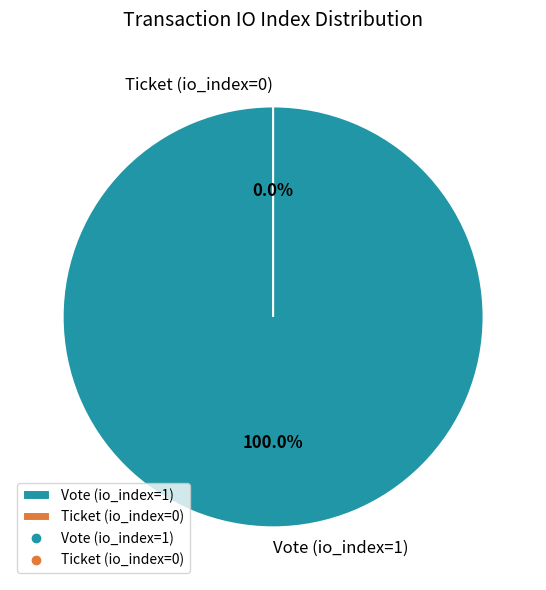

Is it true that Vote (io_index=1) is 100% of the pie?

True